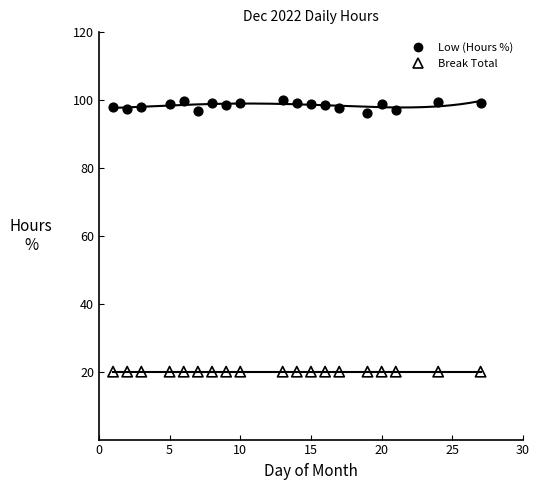

Which series reaches the minimum Y coordinate?

Break Total